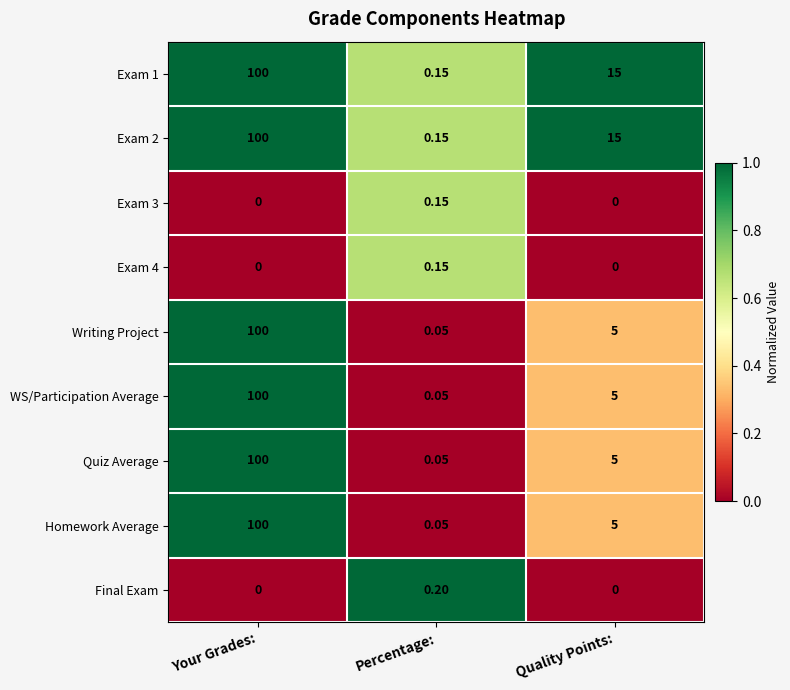

Which label corresponds to the largest value in the chart?

Your Grades: